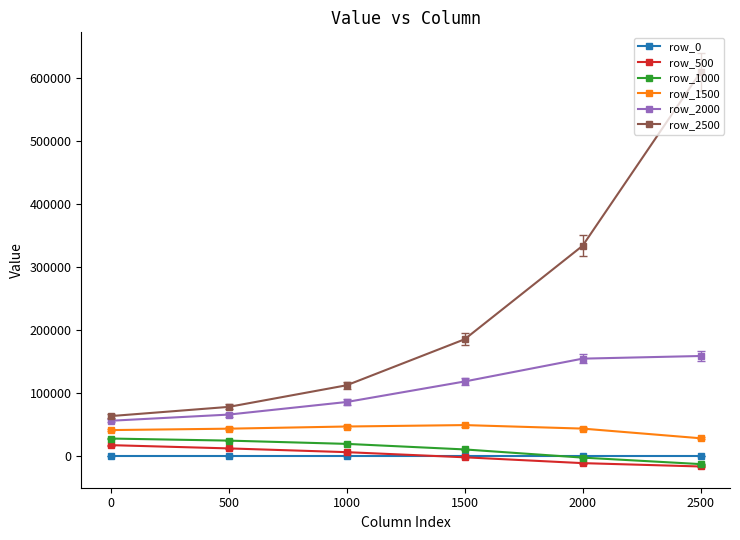

The row_1500 series shows 40383.6 at 0. True or false?

True